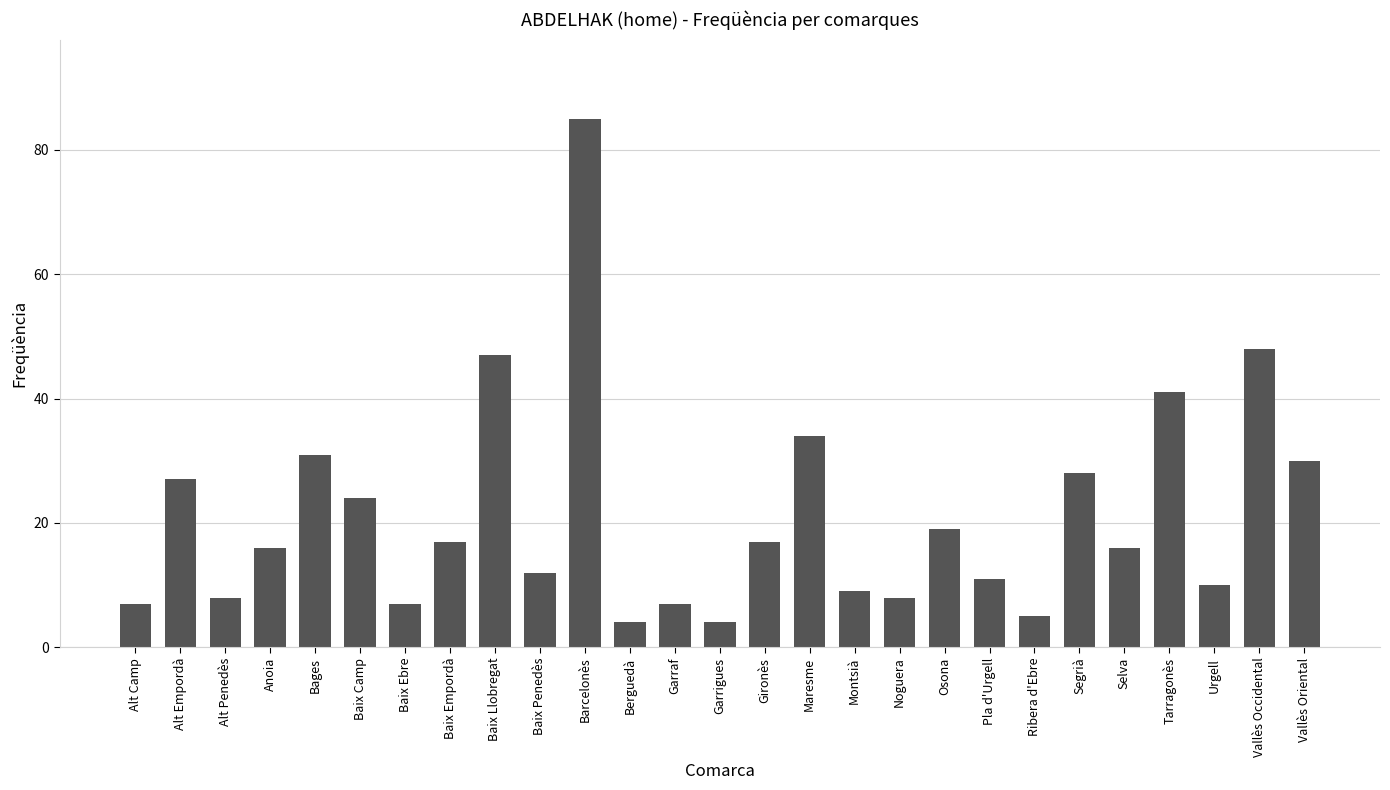

Is it true that the value at Segrià is 28?

True